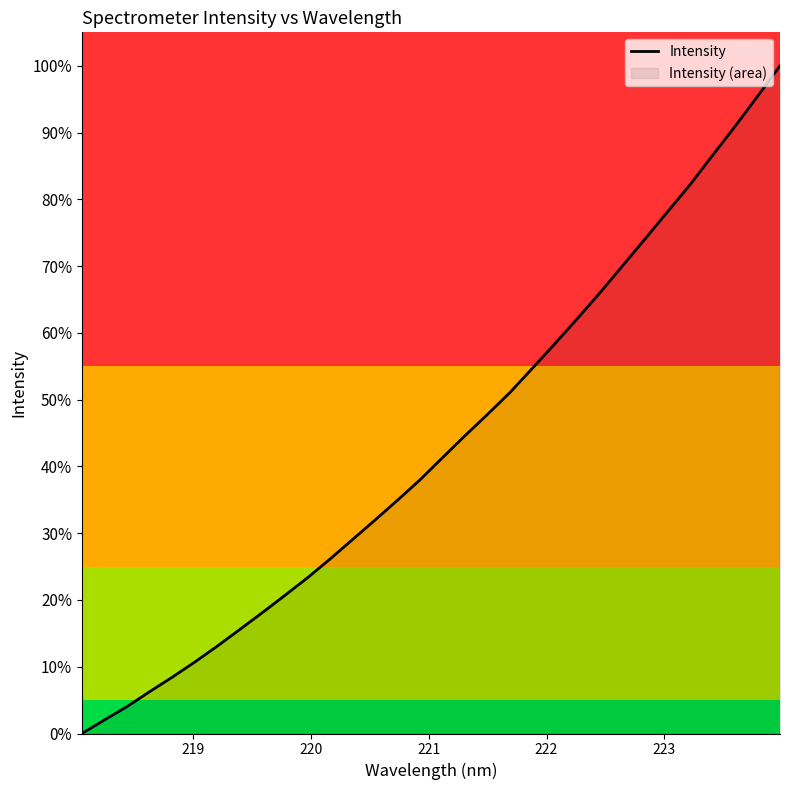

What is the difference between the maximum and minimum values?

100.0